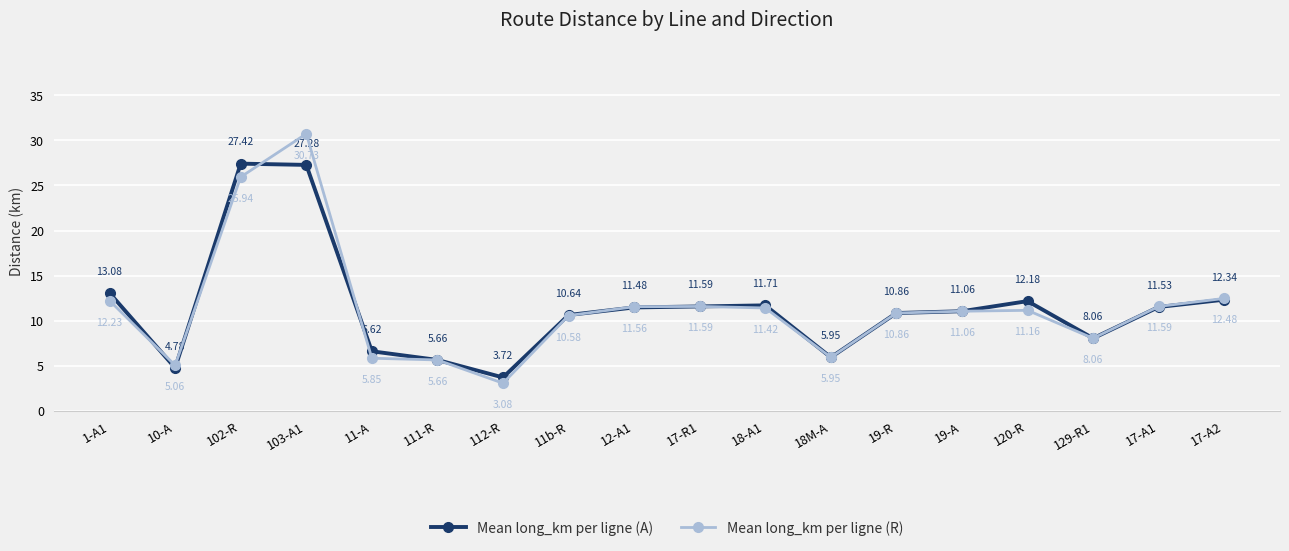

What is the spread (max minus min) of values at 102-R?

1.5